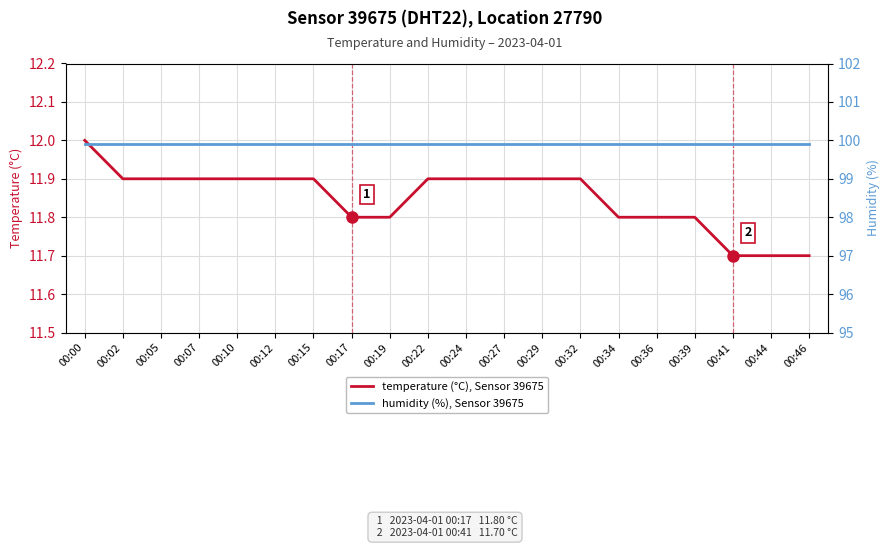

The temperature (°C), Sensor 39675 series shows 2.7 at 00:07. True or false?

False